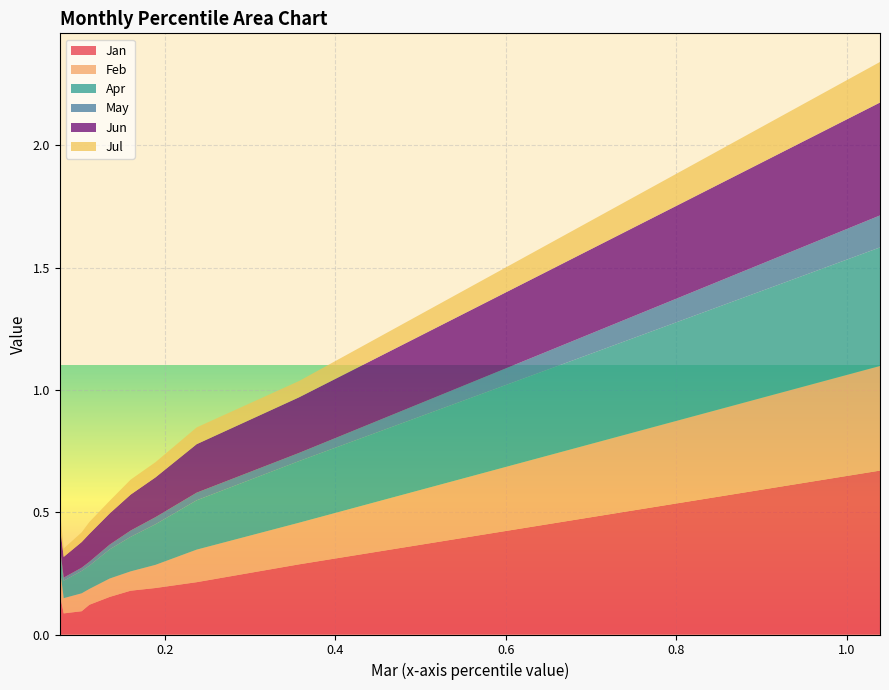

Reading right to left, extract all data points from this chart.

Jan: pct95=0.7	pct85=0.3	pct75=0.2	pct65=0.2	pct55=0.2	pct45=0.2	pct35=0.1	pct25=0.1	pct15=0.1	pct05=0.2
Feb: pct95=0.4	pct85=0.2	pct75=0.1	pct65=0.1	pct55=0.1	pct45=0.1	pct35=0.1	pct25=0.1	pct15=0.1	pct05=0.1
Apr: pct95=0.5	pct85=0.3	pct75=0.2	pct65=0.2	pct55=0.1	pct45=0.1	pct35=0.1	pct25=0.1	pct15=0.1	pct05=0.1
May: pct95=0.1	pct85=0.0	pct75=0.0	pct65=0.0	pct55=0.0	pct45=0.0	pct35=0.0	pct25=0.0	pct15=0.0	pct05=0.0
Jun: pct95=0.5	pct85=0.2	pct75=0.2	pct65=0.2	pct55=0.1	pct45=0.1	pct35=0.1	pct25=0.1	pct15=0.1	pct05=0.1
Jul: pct95=0.2	pct85=0.1	pct75=0.1	pct65=0.1	pct55=0.1	pct45=0.1	pct35=0.0	pct25=0.0	pct15=0.0	pct05=0.1